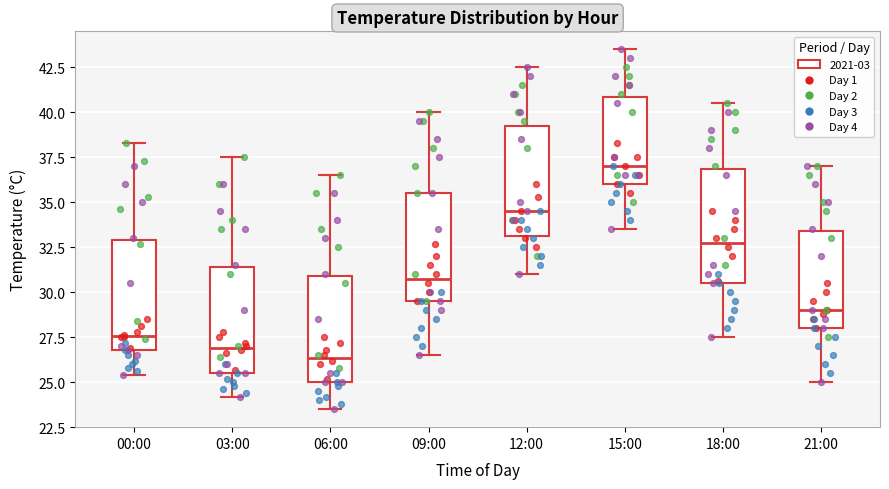

Reading left to right, transcribe this box plot: for each box, give where its median line is, the range the box spans, and where its two whiskers end, as read against the y-axis. The values are not printed on the chart, so give them approximately, as read against the axis.

00:00: median 27.5, box 27.0 to 33.0, whiskers 25.5 to 38.5
03:00: median 27.0, box 25.5 to 31.5, whiskers 24.0 to 37.5
06:00: median 26.5, box 25.0 to 31.0, whiskers 23.5 to 36.5
09:00: median 31.0, box 29.5 to 35.5, whiskers 26.5 to 40.0
12:00: median 34.5, box 33.0 to 39.5, whiskers 31.0 to 42.5
15:00: median 37.0, box 36.0 to 41.0, whiskers 33.5 to 43.5
18:00: median 33.0, box 30.5 to 37.0, whiskers 27.5 to 40.5
21:00: median 29.0, box 28.0 to 33.5, whiskers 25.0 to 37.0